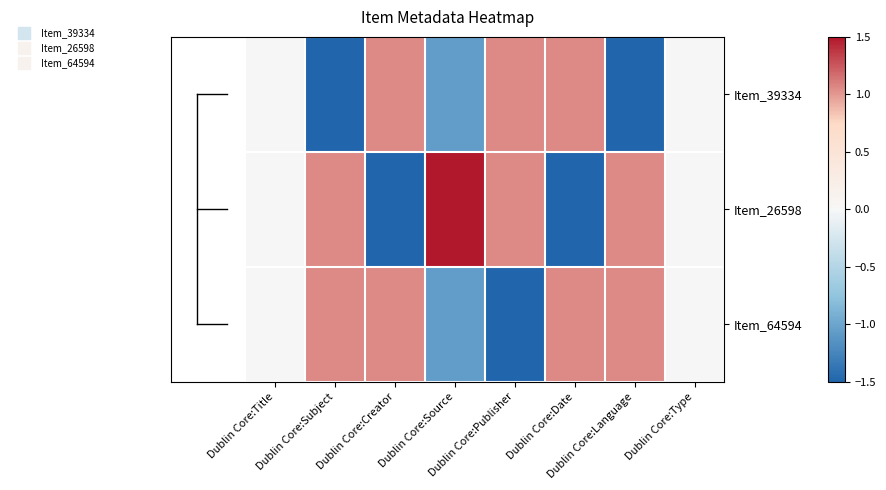

Reading left to right, list all the values displayed in this chart.

Item_39334: Dublin Core:Title=0.0	Dublin Core:Subject=-2.1	Dublin Core:Creator=1.1	Dublin Core:Source=-1.1	Dublin Core:Publisher=1.1	Dublin Core:Date=1.1	Dublin Core:Language=-2.1	Dublin Core:Type=0.0
Item_26598: Dublin Core:Title=0.0	Dublin Core:Subject=1.1	Dublin Core:Creator=-2.1	Dublin Core:Source=2.1	Dublin Core:Publisher=1.1	Dublin Core:Date=-2.1	Dublin Core:Language=1.1	Dublin Core:Type=0.0
Item_64594: Dublin Core:Title=0.0	Dublin Core:Subject=1.1	Dublin Core:Creator=1.1	Dublin Core:Source=-1.1	Dublin Core:Publisher=-2.1	Dublin Core:Date=1.1	Dublin Core:Language=1.1	Dublin Core:Type=0.0